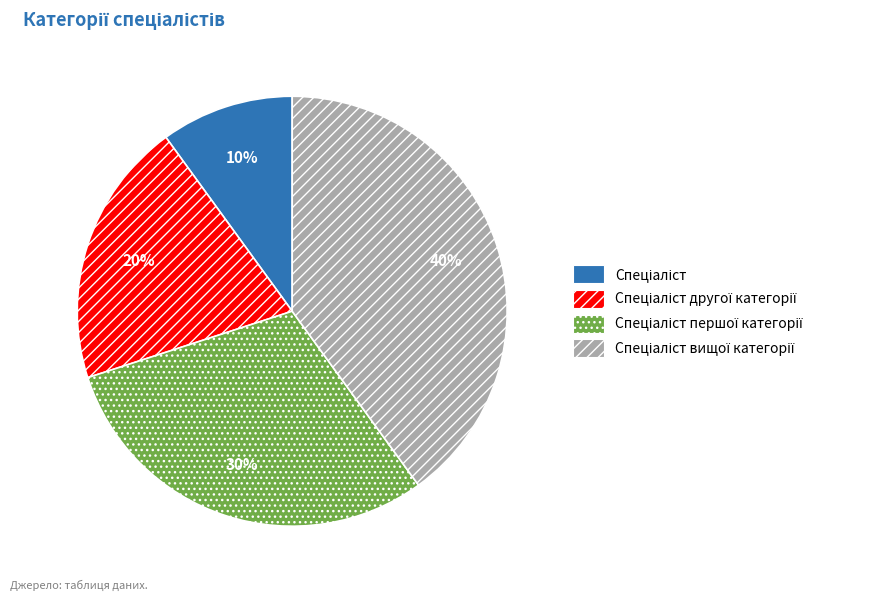

Is there a majority slice in this chart?

No